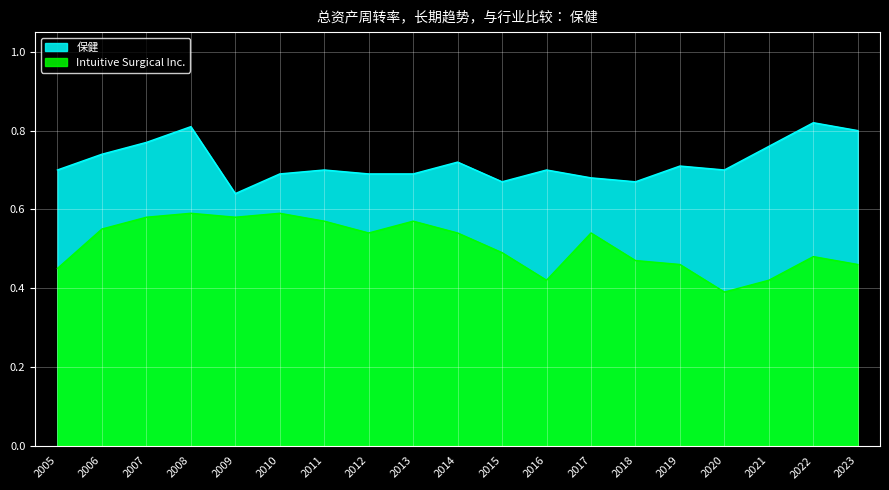

Is the value of 保健 at 2009 greater than the value of Intuitive Surgical Inc. at 2012?

Yes